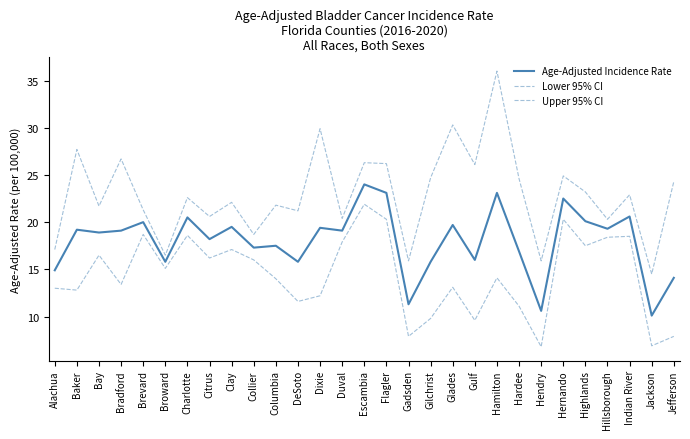

How many lines are shown in the chart?

3